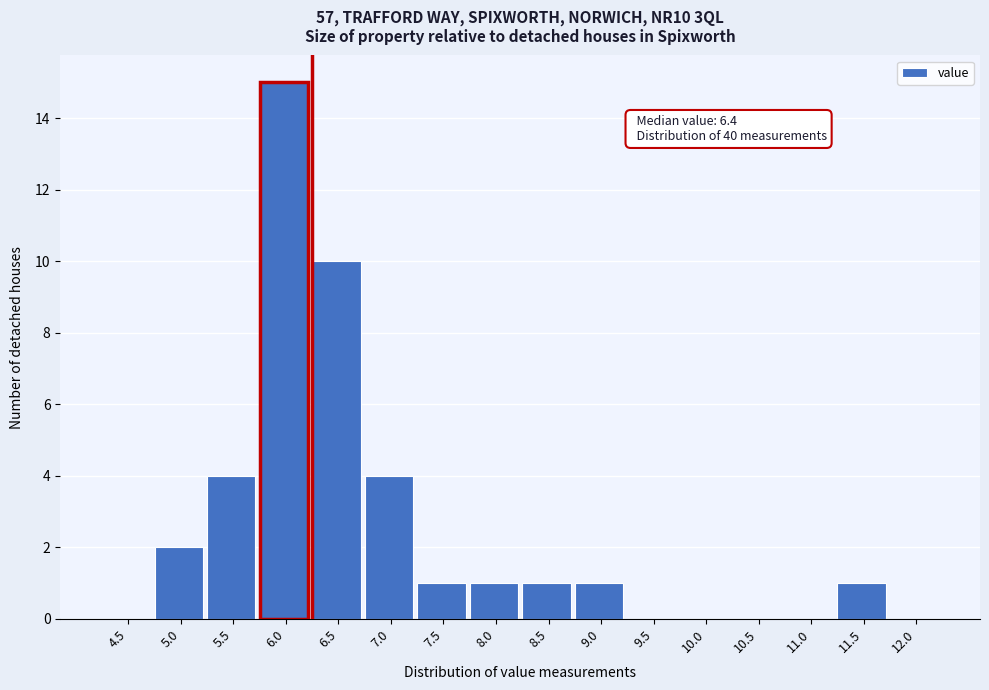

Reading left to right, extract all data points from this chart.

4.5=0	5.0=2	5.5=4	6.0=15	6.5=10	7.0=4	7.5=1	8.0=1	8.5=1	9.0=1	9.5=0	10.0=0	10.5=0	11.0=0	11.5=1	12.0=0